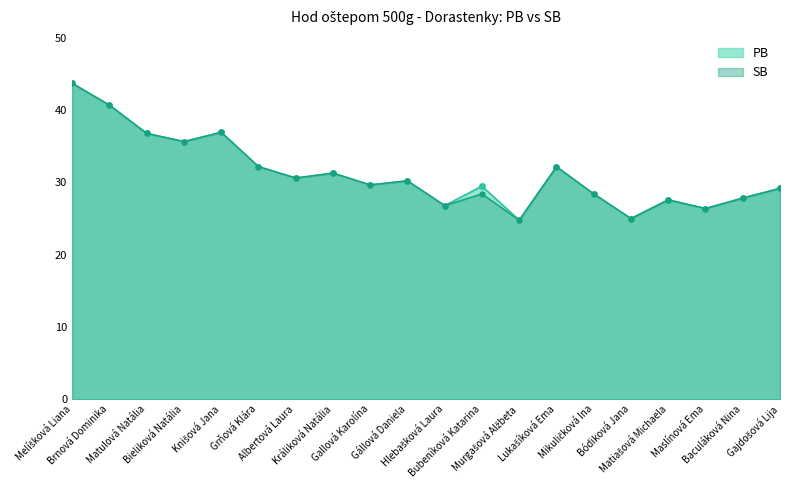

True or false: PB and SB cross at least once.

False